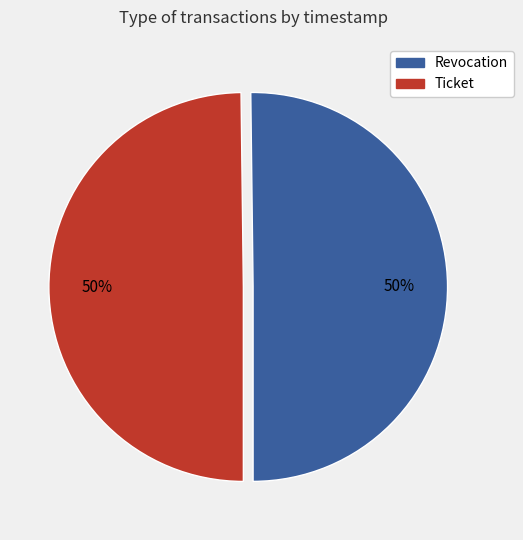

Do Ticket and Revocation together represent more than half of the pie?

Yes